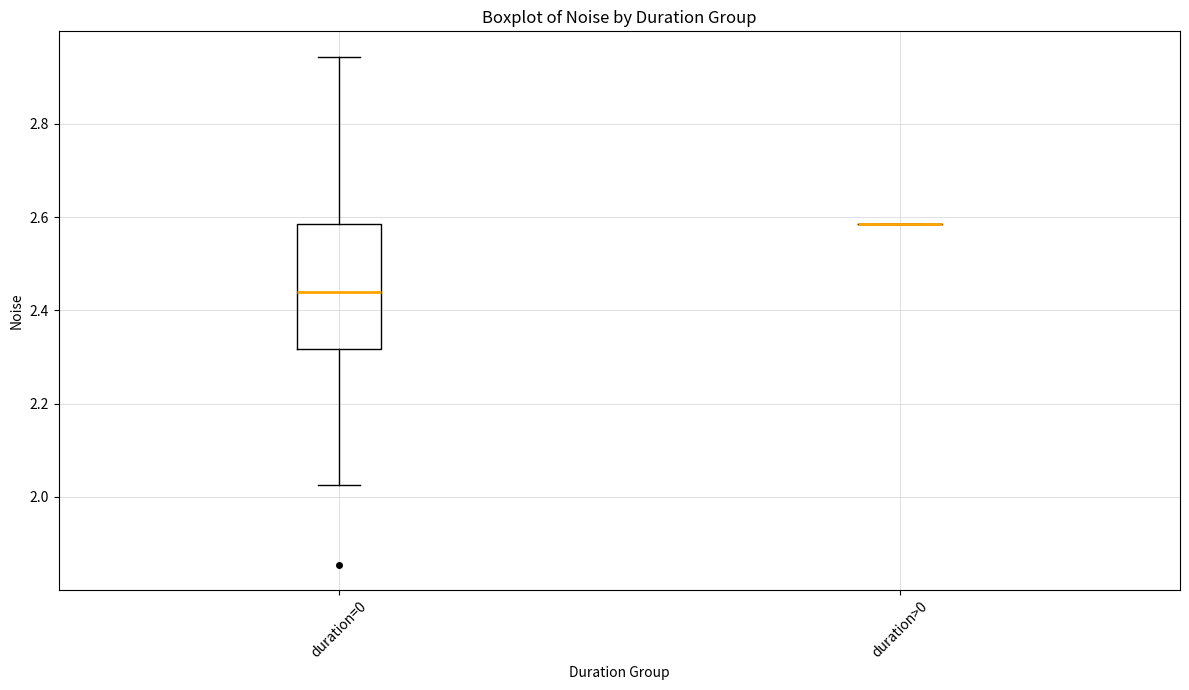

Comparing the boxes themselves (not the whiskers), which one is the tallest?

duration=0